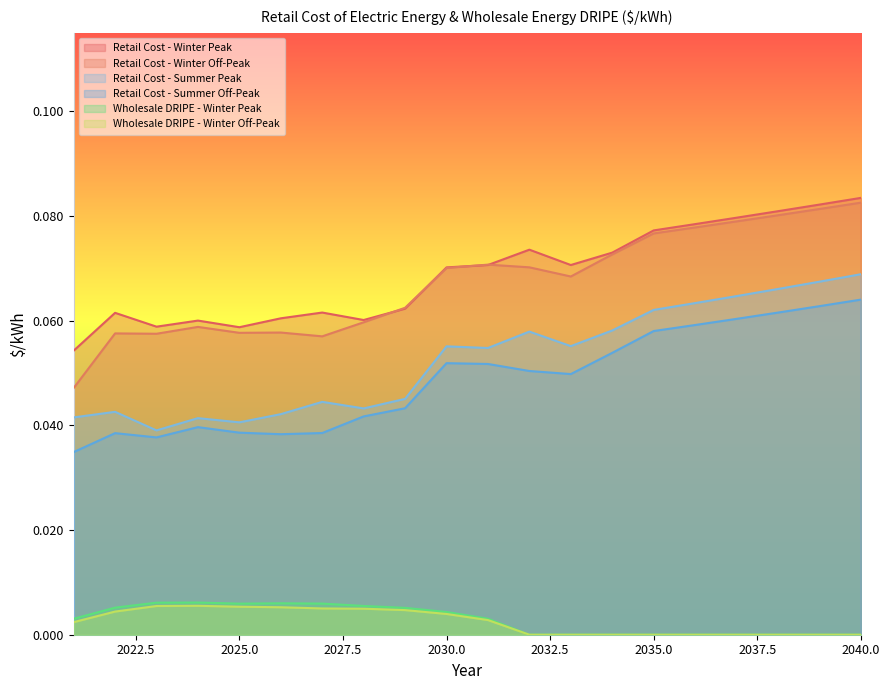

List the labels in order of Retail Cost - Winter Off-Peak value, smallest first.

2021, 2027, 2023, 2022, 2025, 2026, 2024, 2028, 2029, 2033, 2030, 2032, 2031, 2034, 2035, 2036, 2037, 2038, 2039, 2040